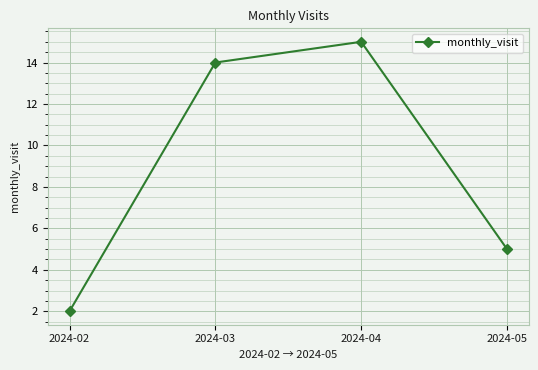

How many data points are less than 14?

2